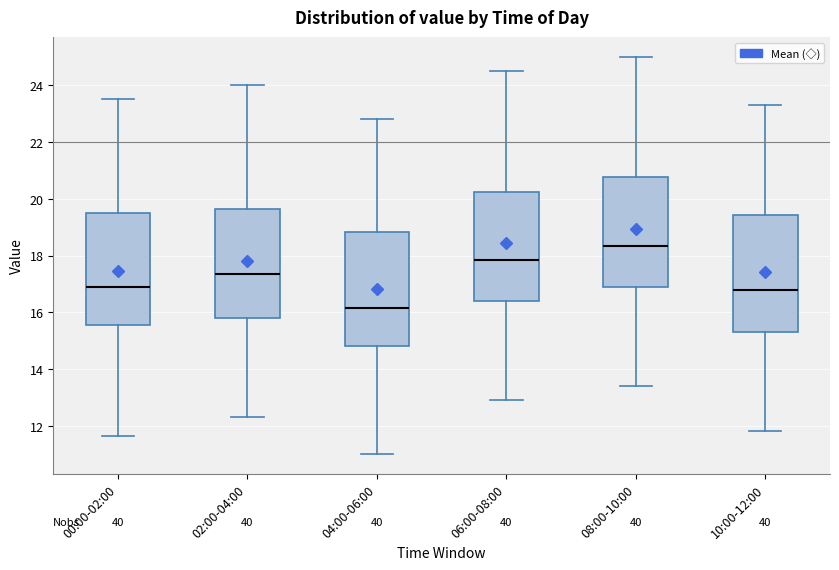

Reading left to right, read every box against the y-axis: the position of its median line, the range the box covers, and the ends of its whiskers. The values are not printed on the chart, so give them approximately, as read against the axis.

00:00-02:00: median 16.8, box 15.6 to 19.4, whiskers 11.6 to 23.6
02:00-04:00: median 17.4, box 15.8 to 19.6, whiskers 12.4 to 24.0
04:00-06:00: median 16.2, box 14.8 to 18.8, whiskers 11.0 to 22.8
06:00-08:00: median 17.8, box 16.4 to 20.2, whiskers 13.0 to 24.6
08:00-10:00: median 18.4, box 17.0 to 20.8, whiskers 13.4 to 25.0
10:00-12:00: median 16.8, box 15.4 to 19.4, whiskers 11.8 to 23.4